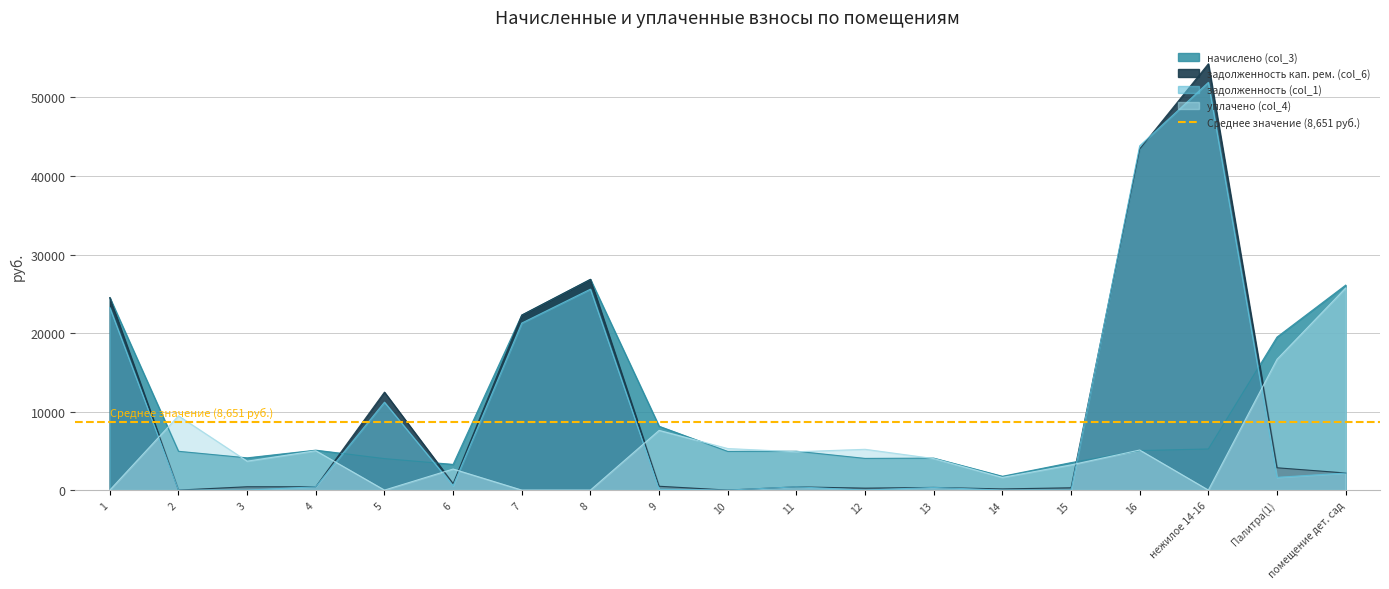

Between which two adjacent categories do уплачено (col_4) and задолженность кап. рем. (col_6) first intersect?

1 and 2